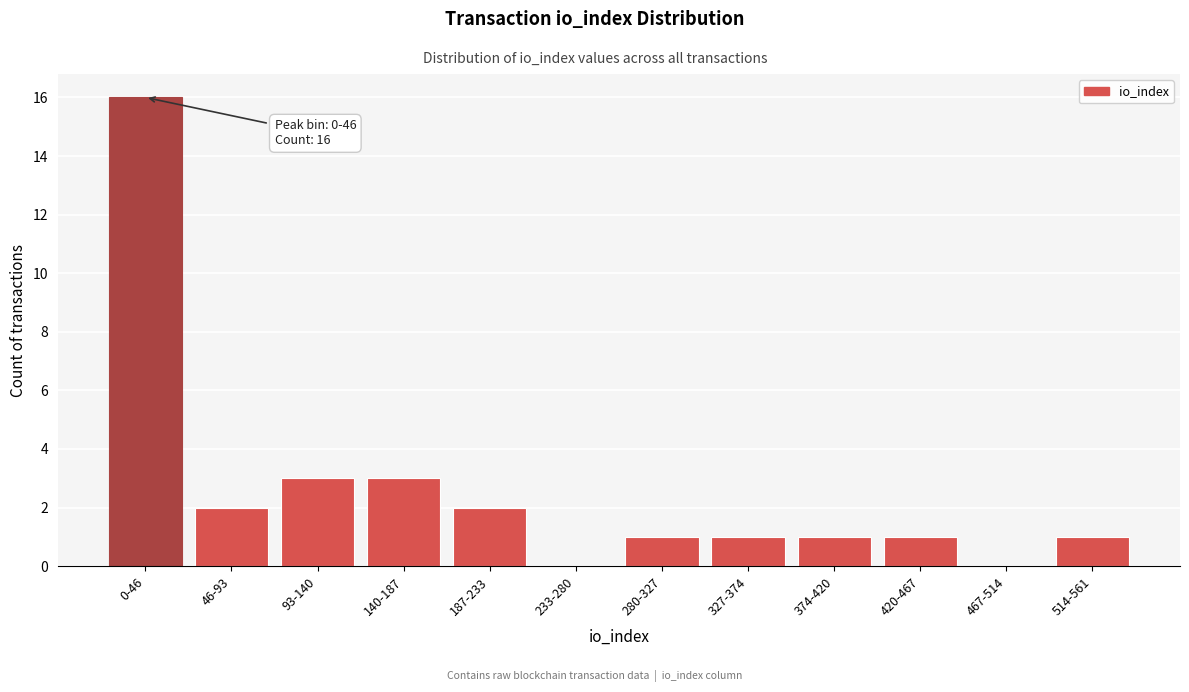

Reading left to right, extract all data points from this chart.

0-46=16	46-93=2	93-140=3	140-187=3	187-233=2	233-280=0	280-327=1	327-374=1	374-420=1	420-467=1	467-514=0	514-561=1